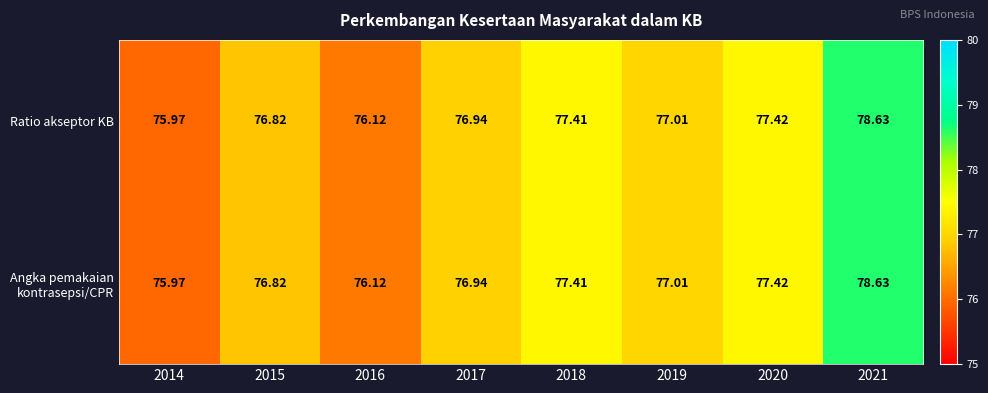

Is the value of Angka pemakaian kontrasepsi/CPR at 2014 greater than the value of Ratio akseptor KB at 2019?

No